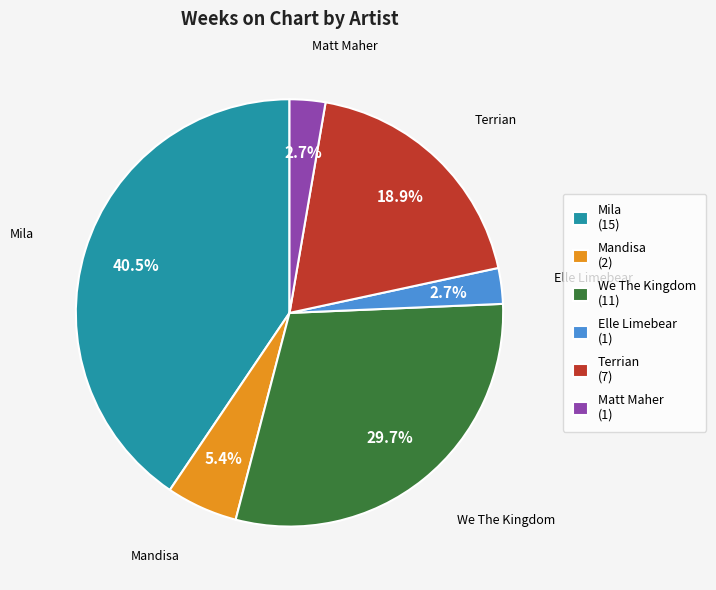

To the nearest percent, what percentage of the pie is Terrian?

19%